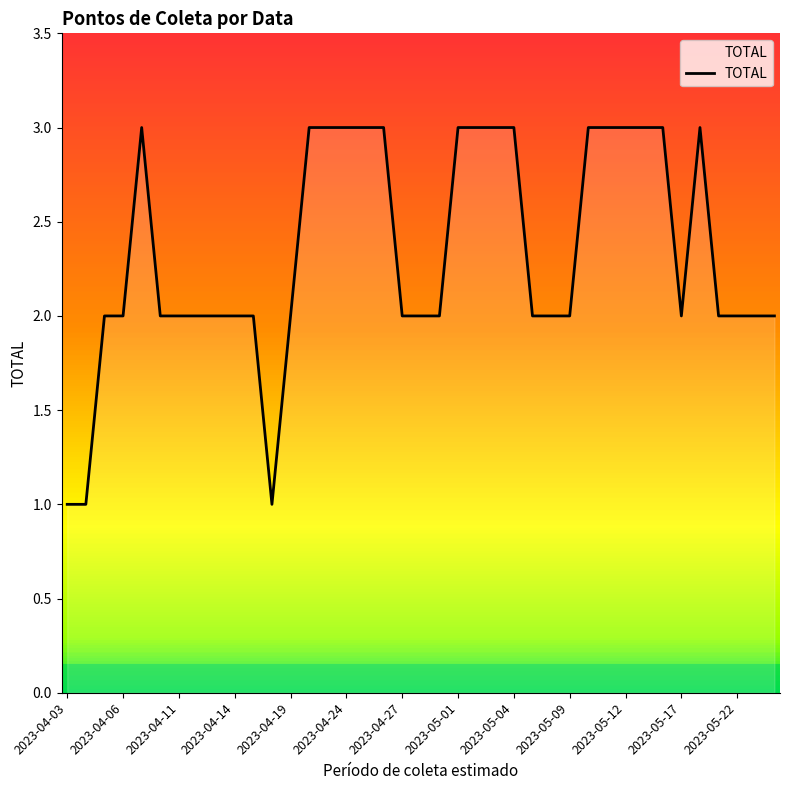

What is the maximum value shown in the chart?

3